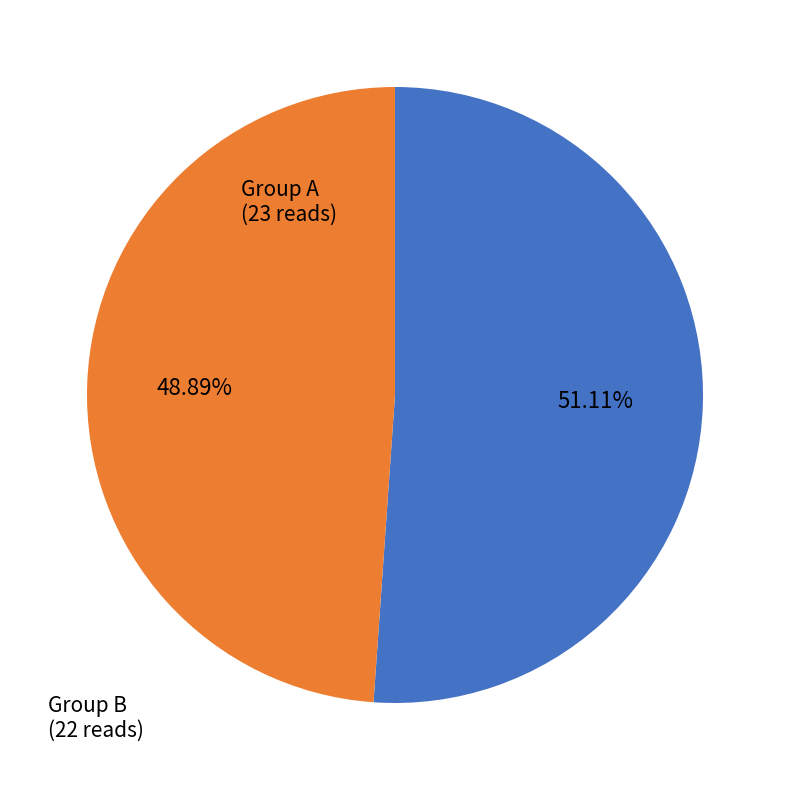

Combined, do Group B and Group A account for over 50%?

Yes